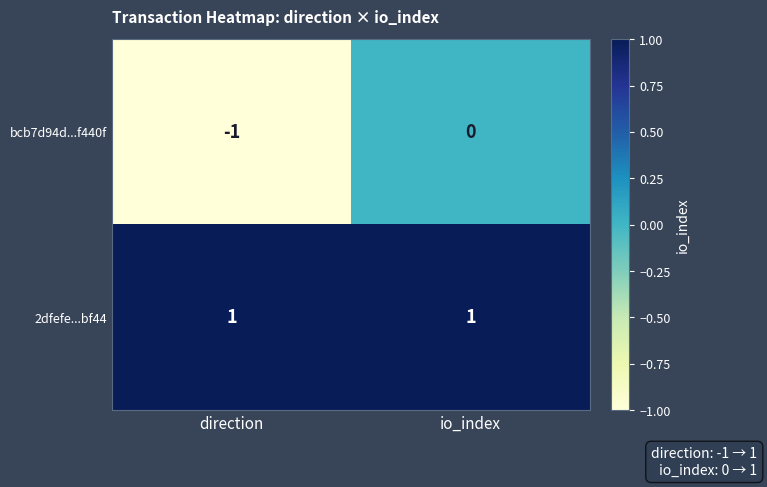

What is the total value across all series at io_index?

1